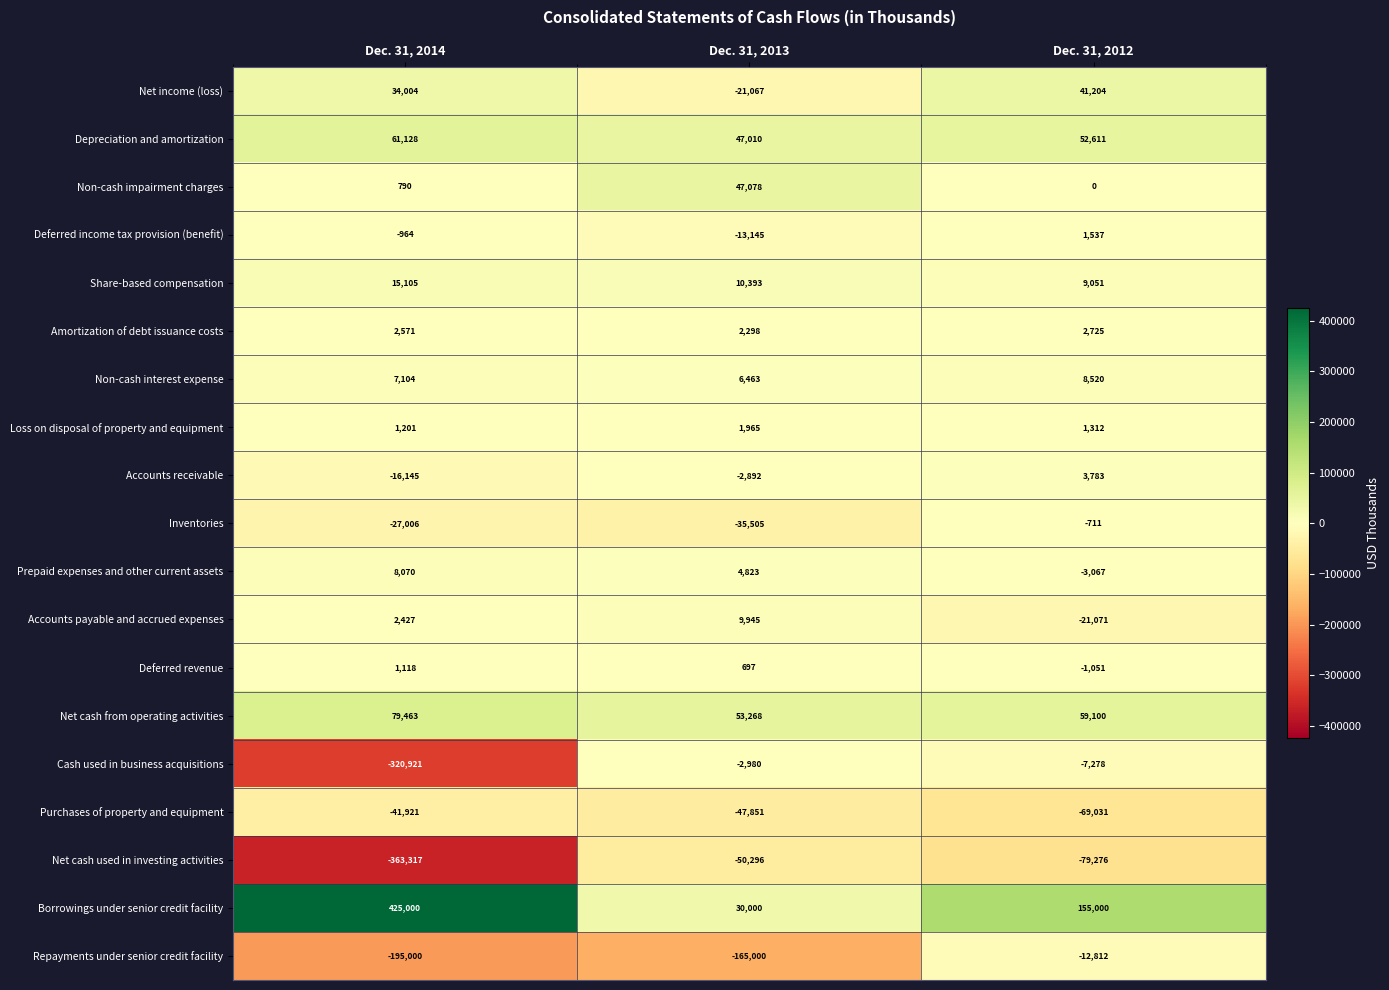

What is the total value across all series at Dec. 31, 2012?

140546